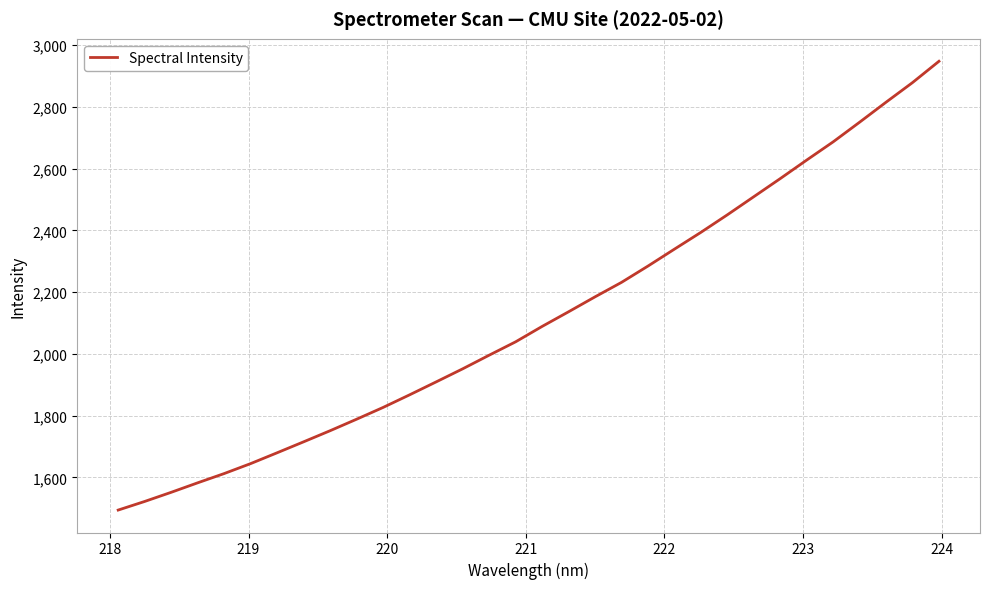

What is the minimum value shown in the chart?

1494.3